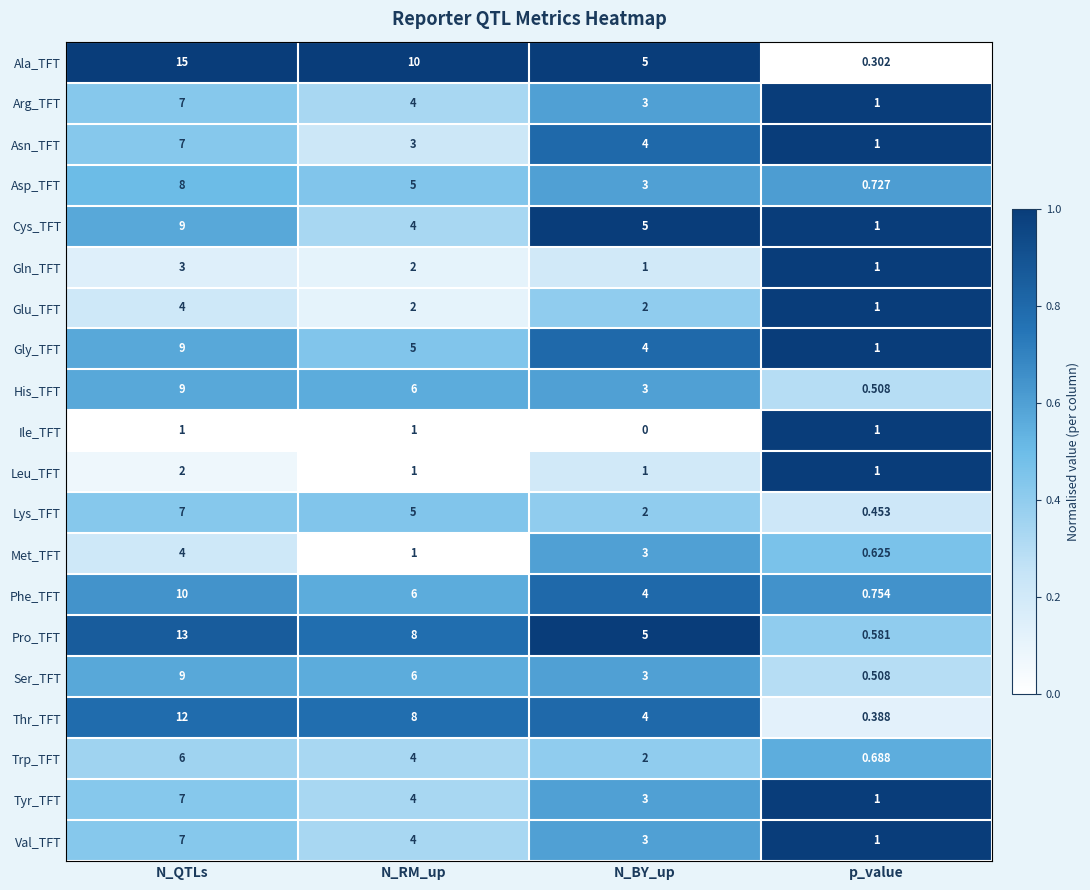

Rank the categories by Trp_TFT value from highest to lowest.

N_QTLs, N_RM_up, N_BY_up, p_value